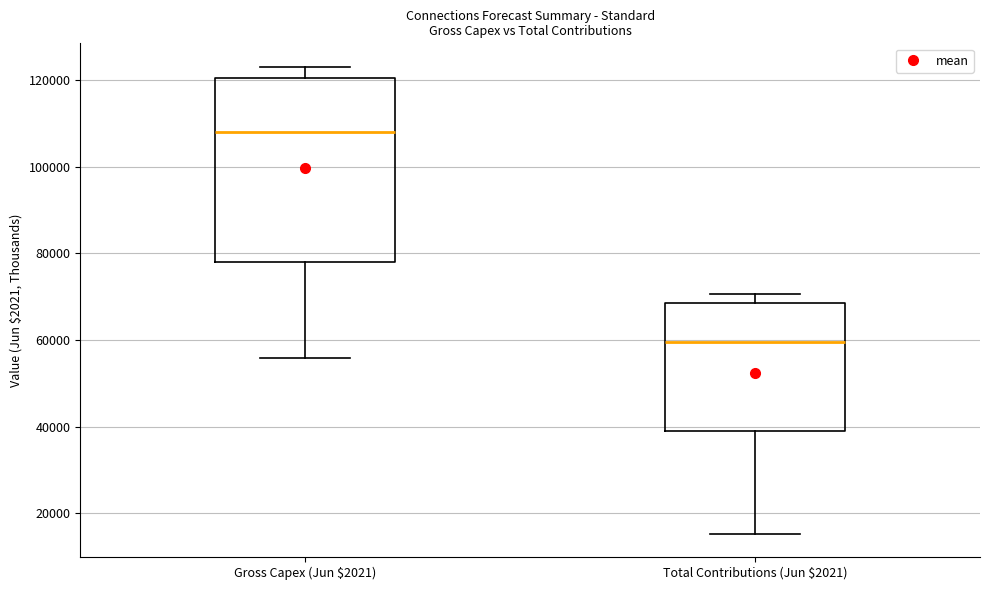

Which box is the tallest, from its lower edge to its upper edge?

Gross Capex (Jun $2021)